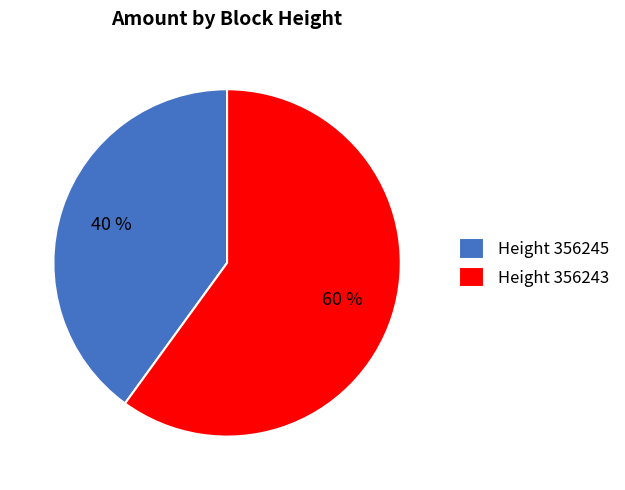

Is it true that Height 356245 is 40% of the pie?

True